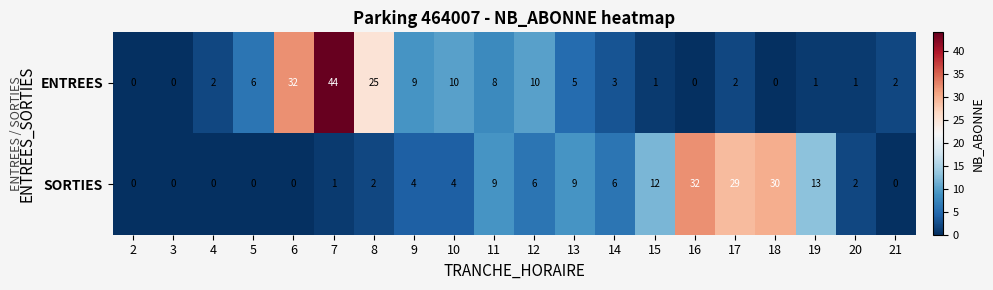

How many series are shown in this chart?

2